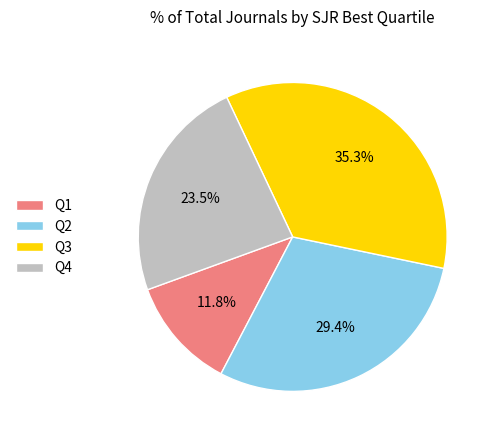

To the nearest percent, what is the difference between the Q3 and Q1 slice percentages?

24%